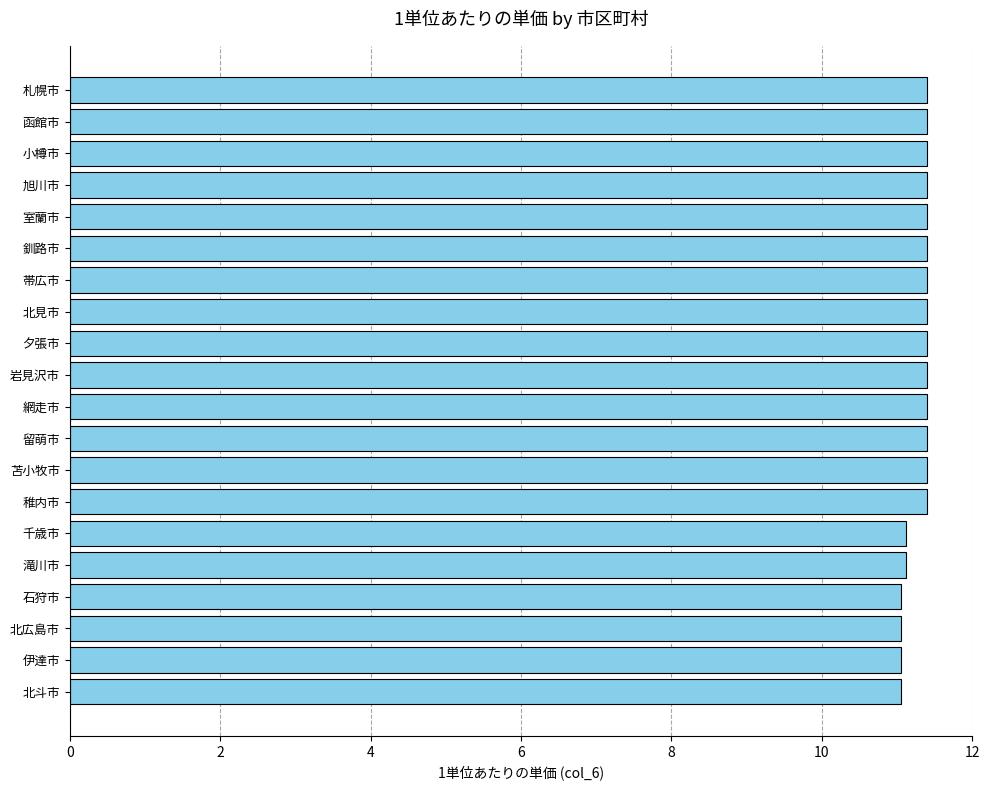

What is the value of the 1st bar from the top?

11.4